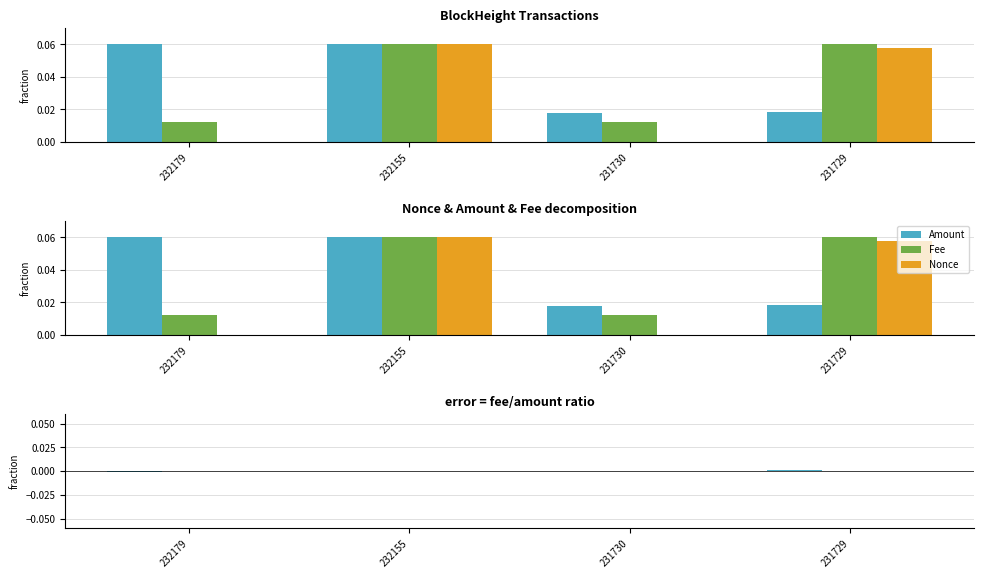

True or false: Amount has a value of 0.1 at 232179.

True